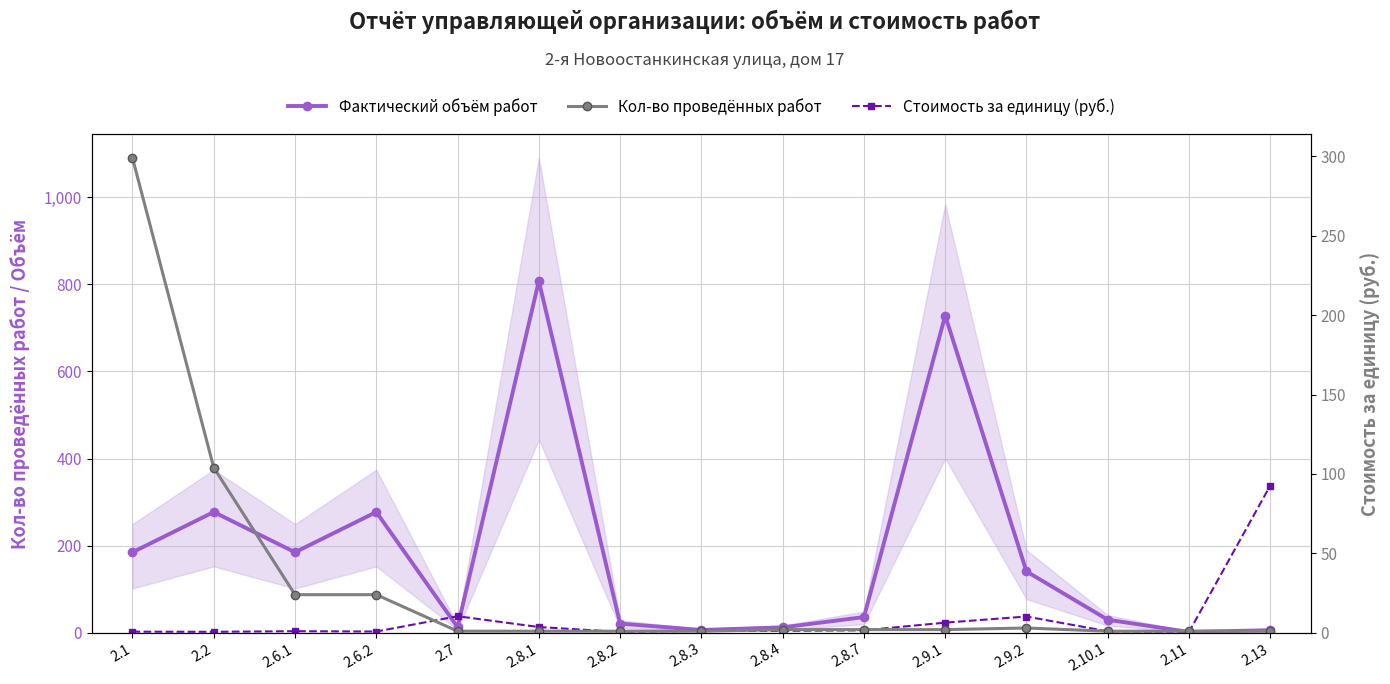

What is the minimum value shown in the chart?

1.0